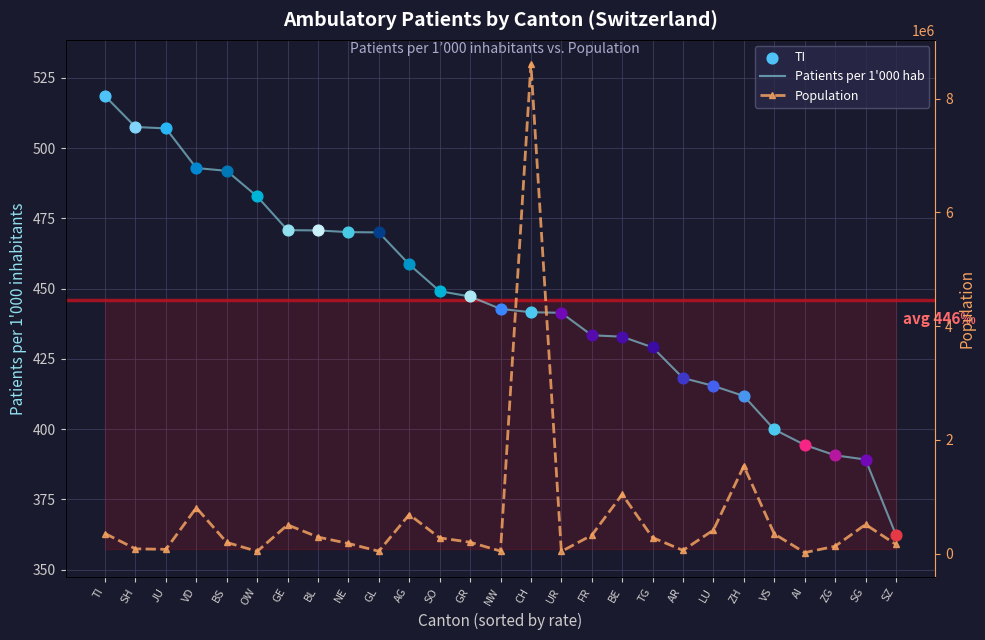

Which series has the widest spread of Y values?

Population